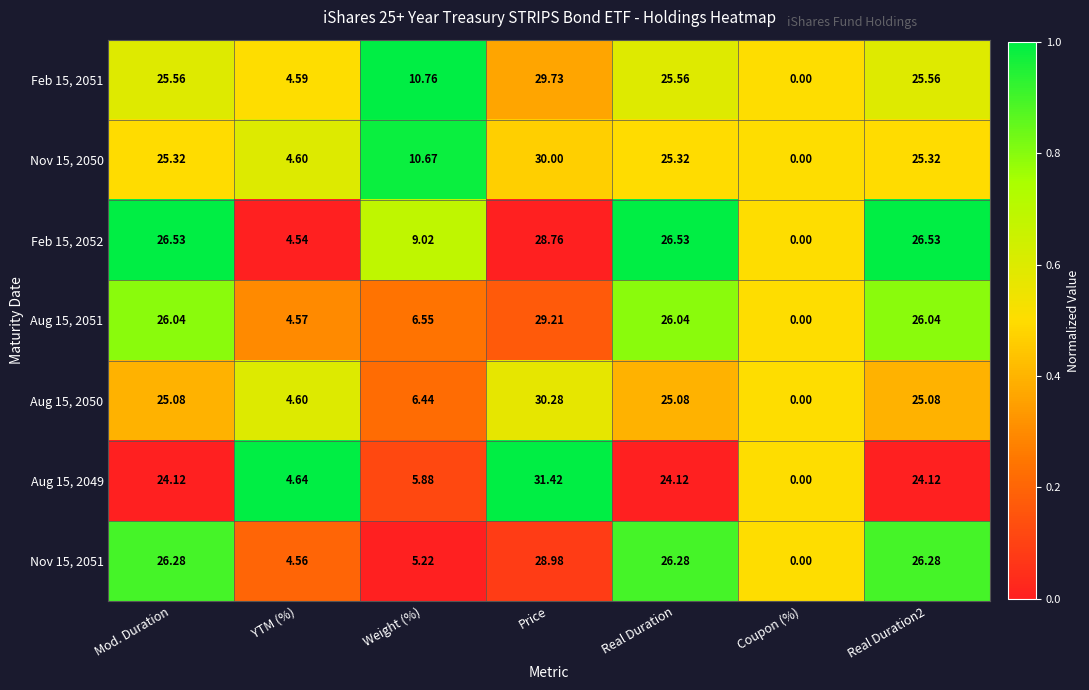

Which category has the lowest value in the Nov 15, 2051 series?

Coupon (%)